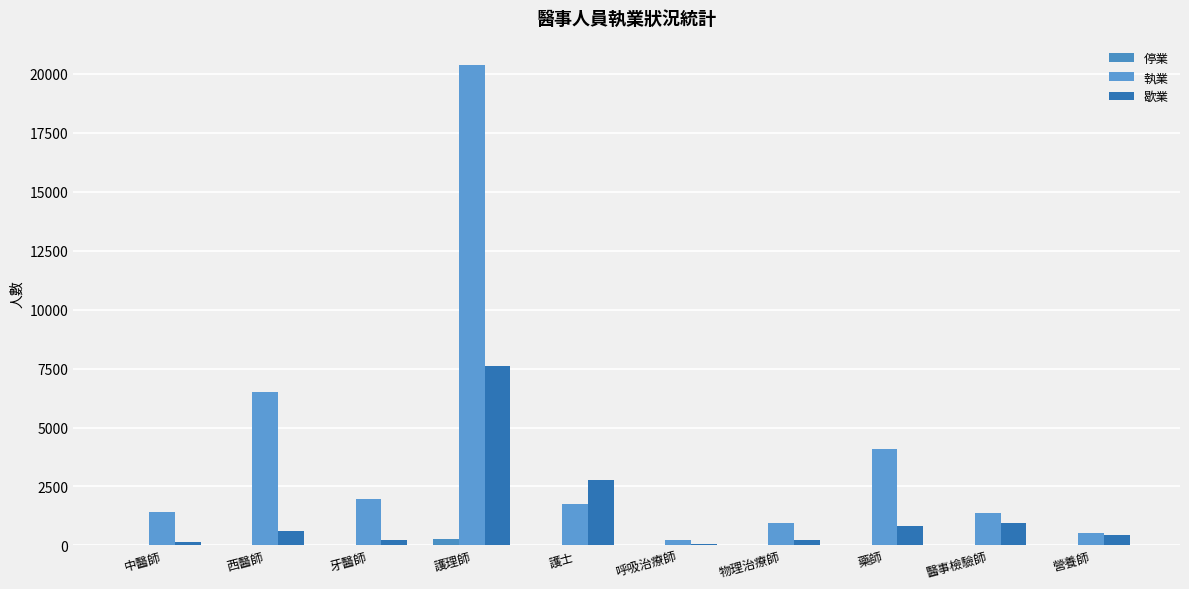

How many categories are shown in the chart?

10